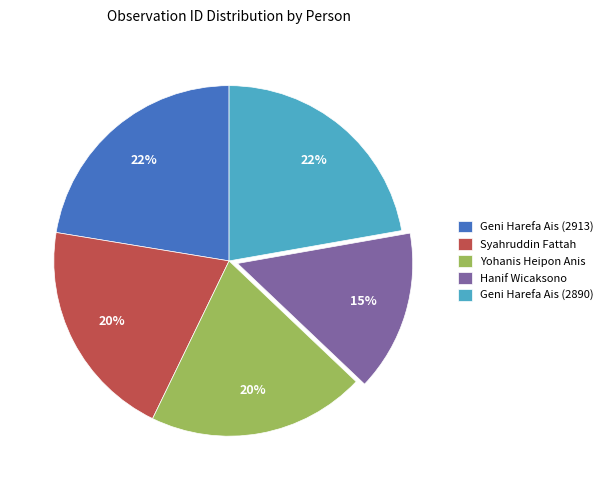

Is the sum of Syahruddin Fattah and Yohanis Heipon Anis greater than half?

No